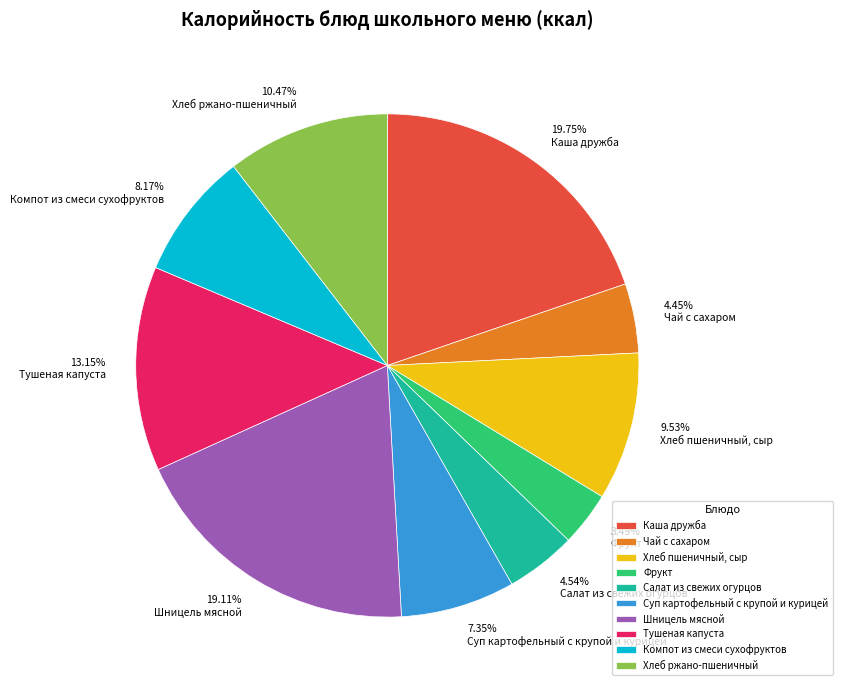

To the nearest percent, what is the difference between the Шницель мясной and Чай с сахаром slice percentages?

15%